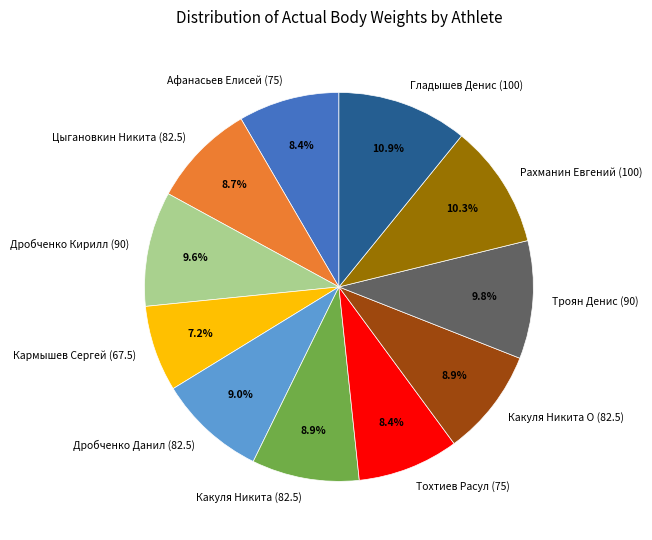

To the nearest percent, what is the difference between the largest and smallest slice percentages?

4%